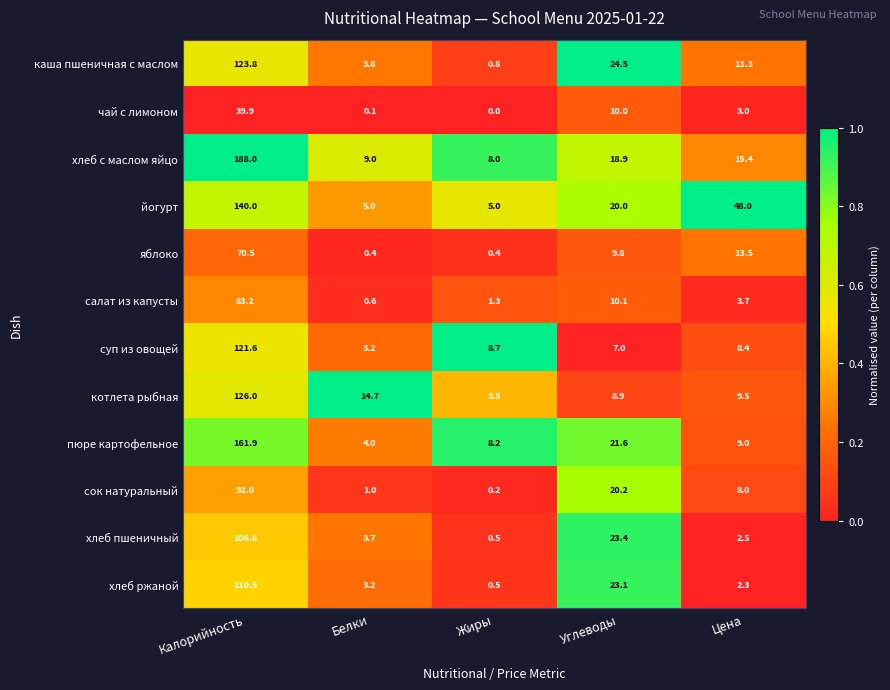

What is the average value of the хлеб ржаной series?

27.9